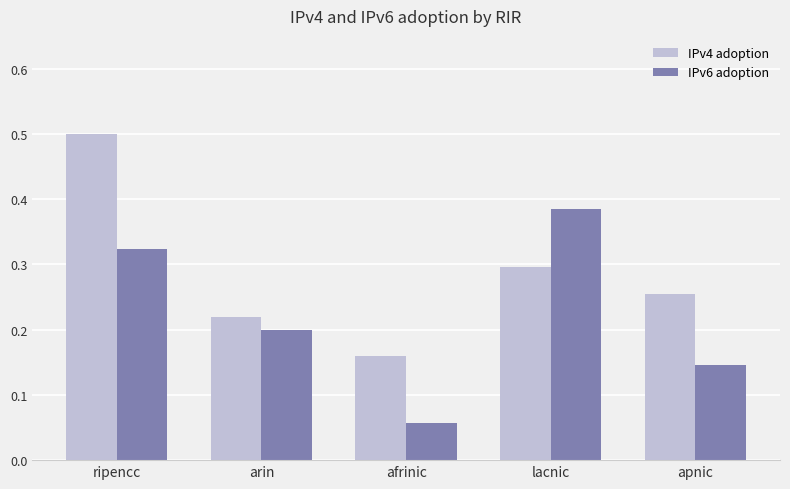

The IPv4 adoption series shows 0.2 at arin. True or false?

True